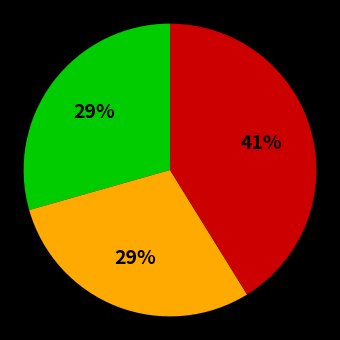

Does any single category account for the majority?

No